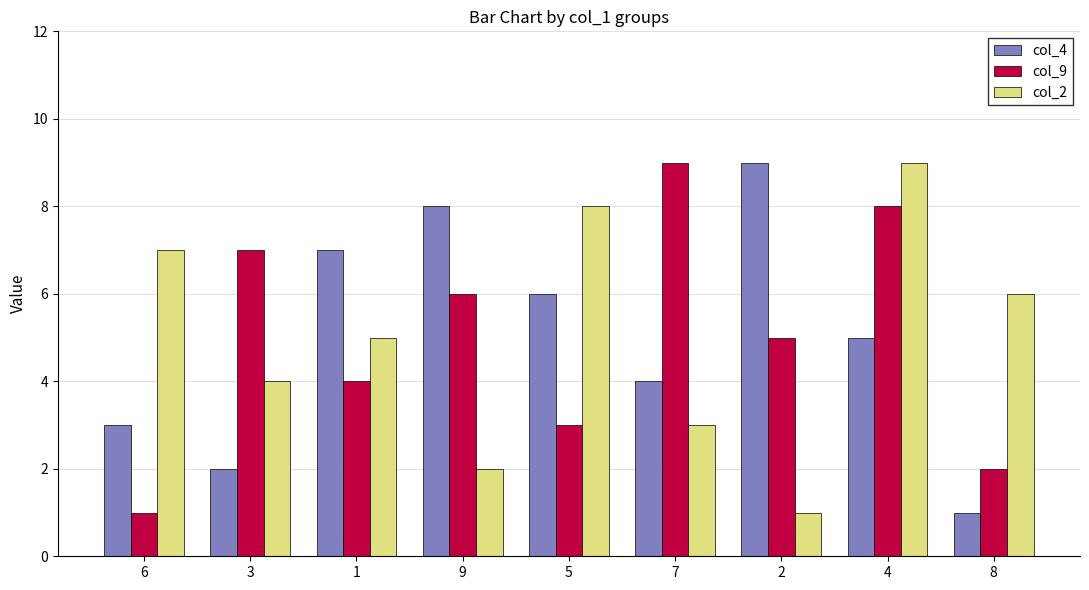

How many values in the col_2 series are below 5?

4